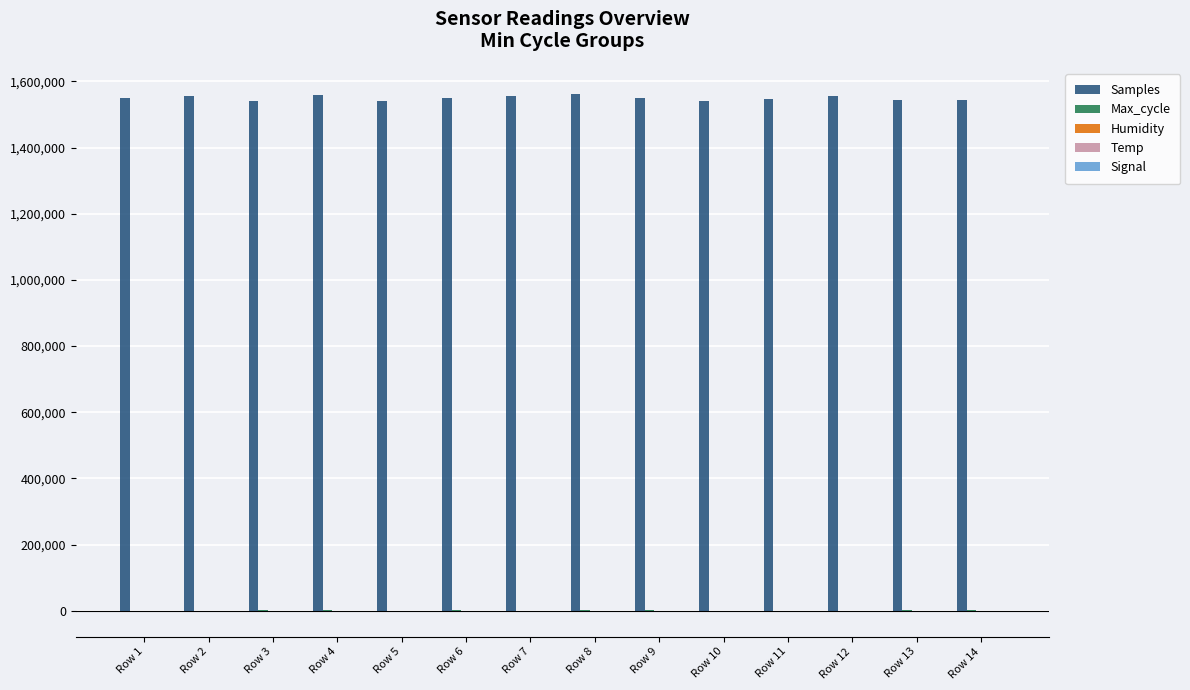

What is the greatest value displayed?

1562791.0